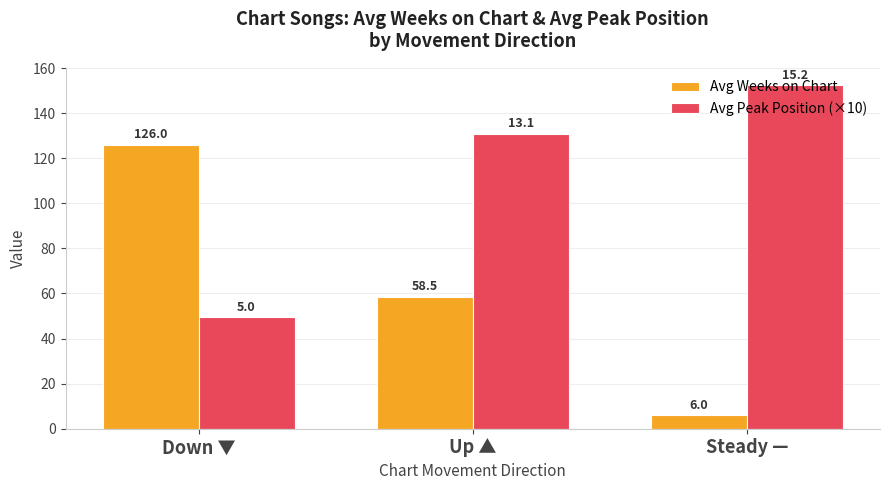

What are all the series names shown in the legend?

Avg Weeks on Chart, Avg Peak Position (×10)